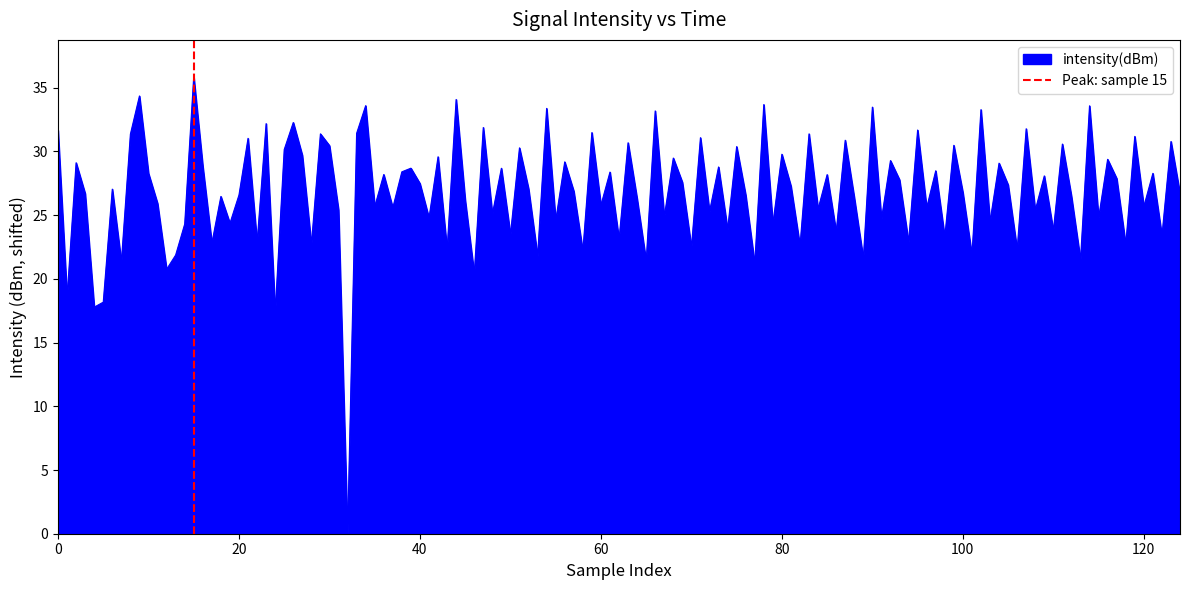

What is the highest value of the intensity(dBm) series?

35.9